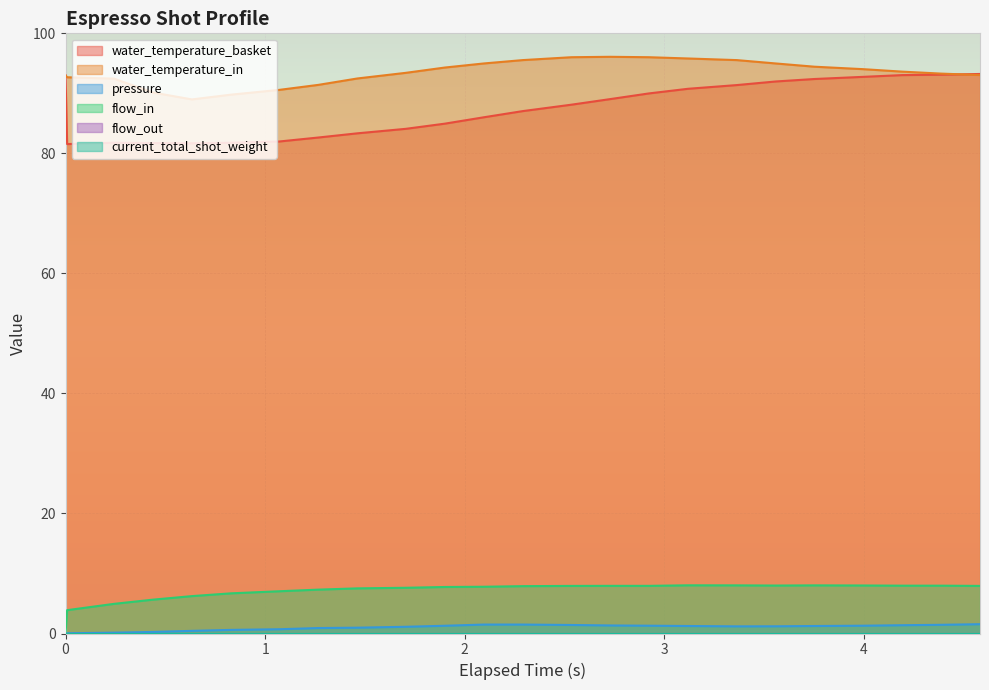

Reading left to right, extract all data points from this chart.

water_temperature_basket: 0.0=93.0	0.008=81.5	0.243=81.8	0.438=81.7	0.633=81.7	0.828=81.8	1.071=82.0	1.266=82.6	1.462=83.3	1.705=84.1	1.9=85.0	2.095=86.0	2.29=87.0	2.534=88.1	2.728=89.0	2.923=90.0	3.118=90.8	3.363=91.4	3.558=92.0	3.752=92.4	3.996=92.8	4.191=93.0	4.386=93.1	4.581=93.2
water_temperature_in: 0.0=93.0	0.008=92.7	0.243=92.5	0.438=90.1	0.633=89.0	0.828=89.8	1.071=90.6	1.266=91.4	1.462=92.5	1.705=93.4	1.9=94.3	2.095=95.0	2.29=95.5	2.534=96.0	2.728=96.1	2.923=96.0	3.118=95.8	3.363=95.5	3.558=95.0	3.752=94.4	3.996=94.0	4.191=93.6	4.386=93.3	4.581=93.0
pressure: 0.0=0.0	0.008=0.0	0.243=0.1	0.438=0.3	0.633=0.4	0.828=0.6	1.071=0.7	1.266=0.9	1.462=1.0	1.705=1.1	1.9=1.3	2.095=1.5	2.29=1.5	2.534=1.4	2.728=1.3	2.923=1.3	3.118=1.2	3.363=1.2	3.558=1.2	3.752=1.2	3.996=1.3	4.191=1.4	4.386=1.4	4.581=1.6
flow_in: 0.0=0.0	0.008=3.9	0.243=4.9	0.438=5.6	0.633=6.2	0.828=6.7	1.071=7.0	1.266=7.3	1.462=7.5	1.705=7.6	1.9=7.8	2.095=7.8	2.29=7.9	2.534=7.9	2.728=7.9	2.923=7.9	3.118=8.0	3.363=8.0	3.558=8.0	3.752=8.0	3.996=8.0	4.191=8.0	4.386=8.0	4.581=7.9